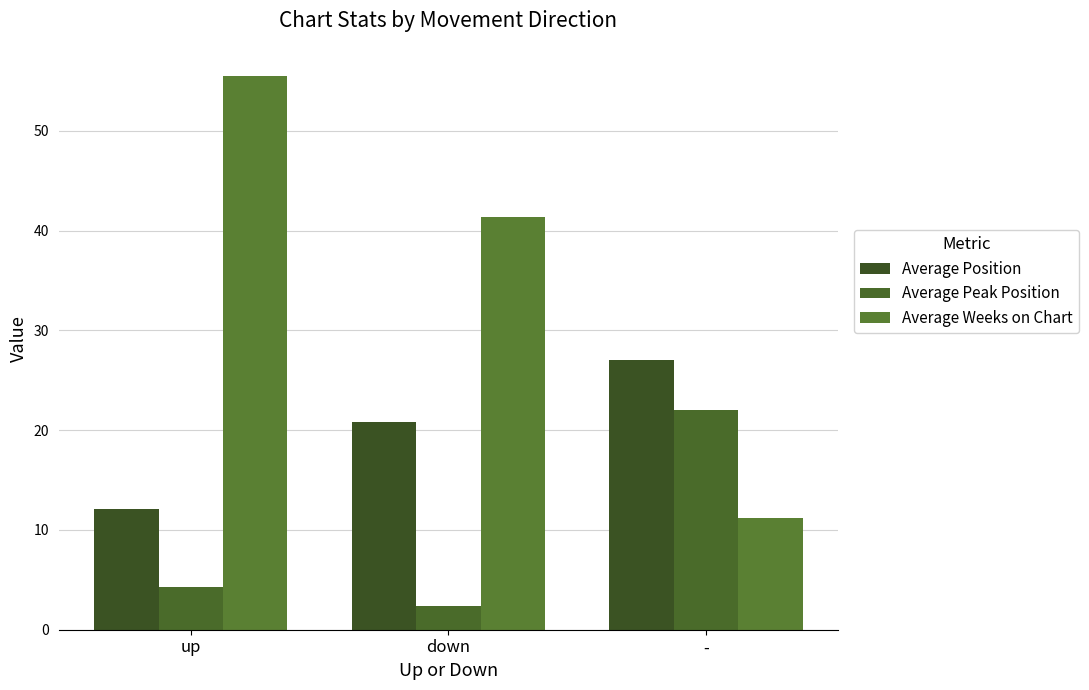

How many groups of bars are there?

3